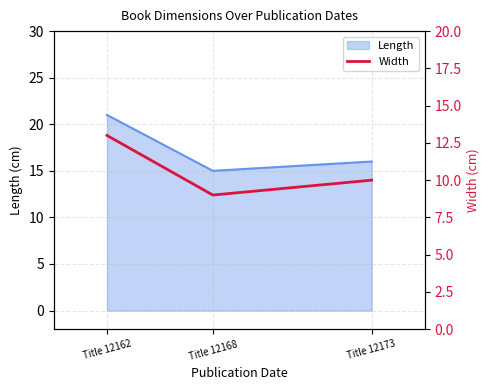

What is the maximum value shown in the chart?

13